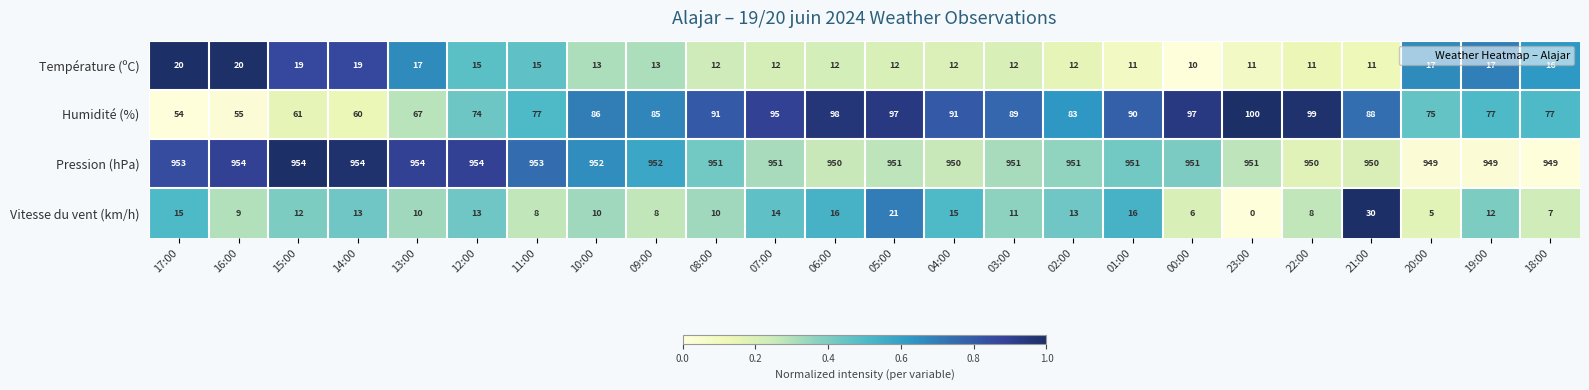

Which series changed the most between 05:00 and 18:00?

Humidité (%)